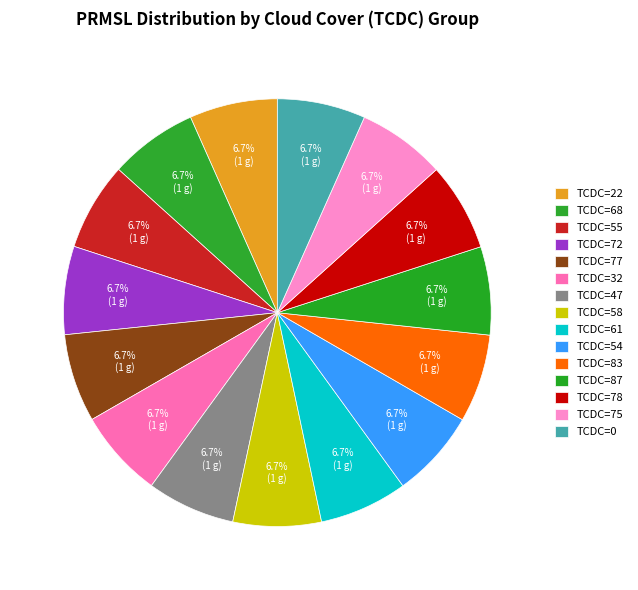

How many slices are in this pie chart?

15